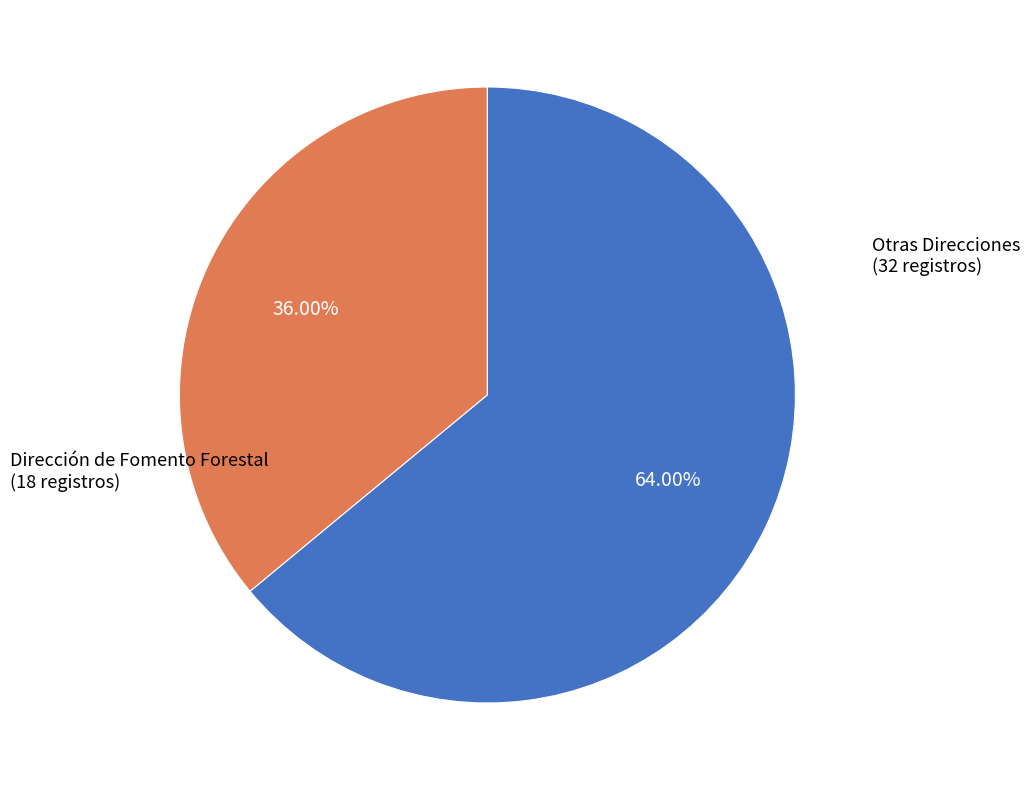

Is there any slice that represents more than half of the pie?

Yes